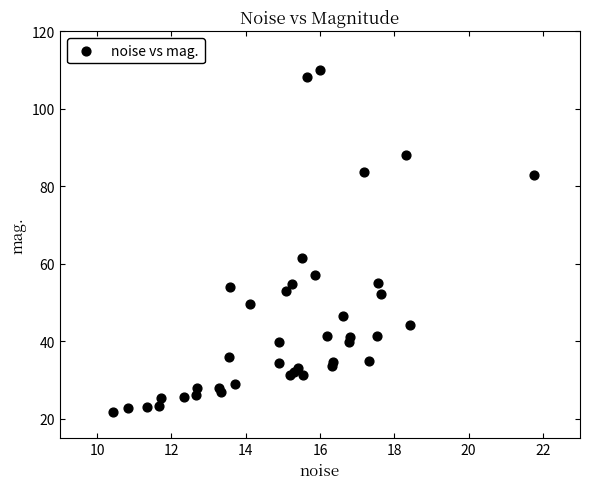

What Y value in the scatter plot is closest to 65?

61.4